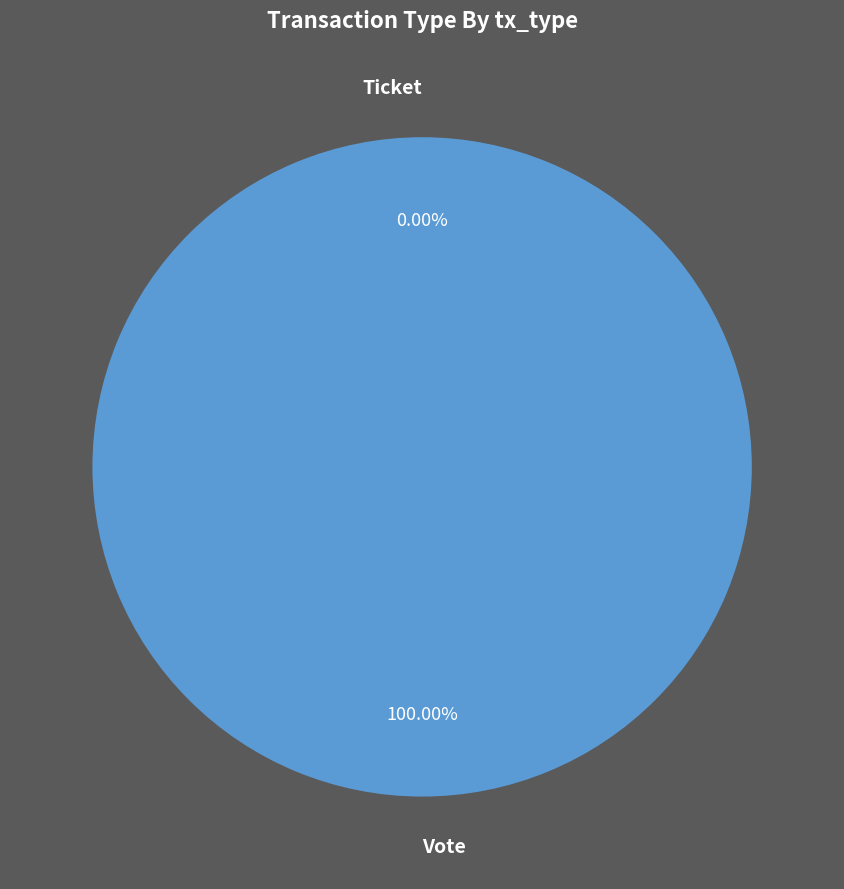

What is the smallest slice in the pie chart?

Ticket